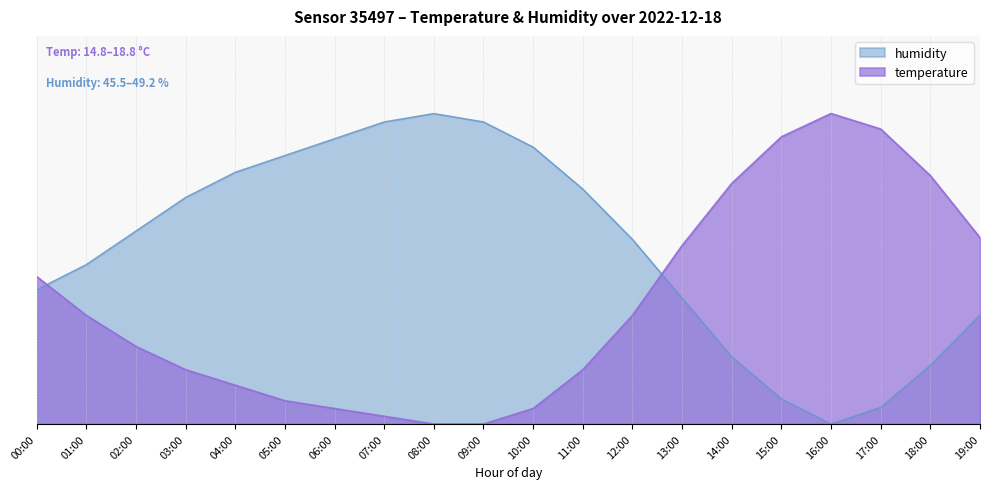

At which label does temperature reach its minimum?

08:00